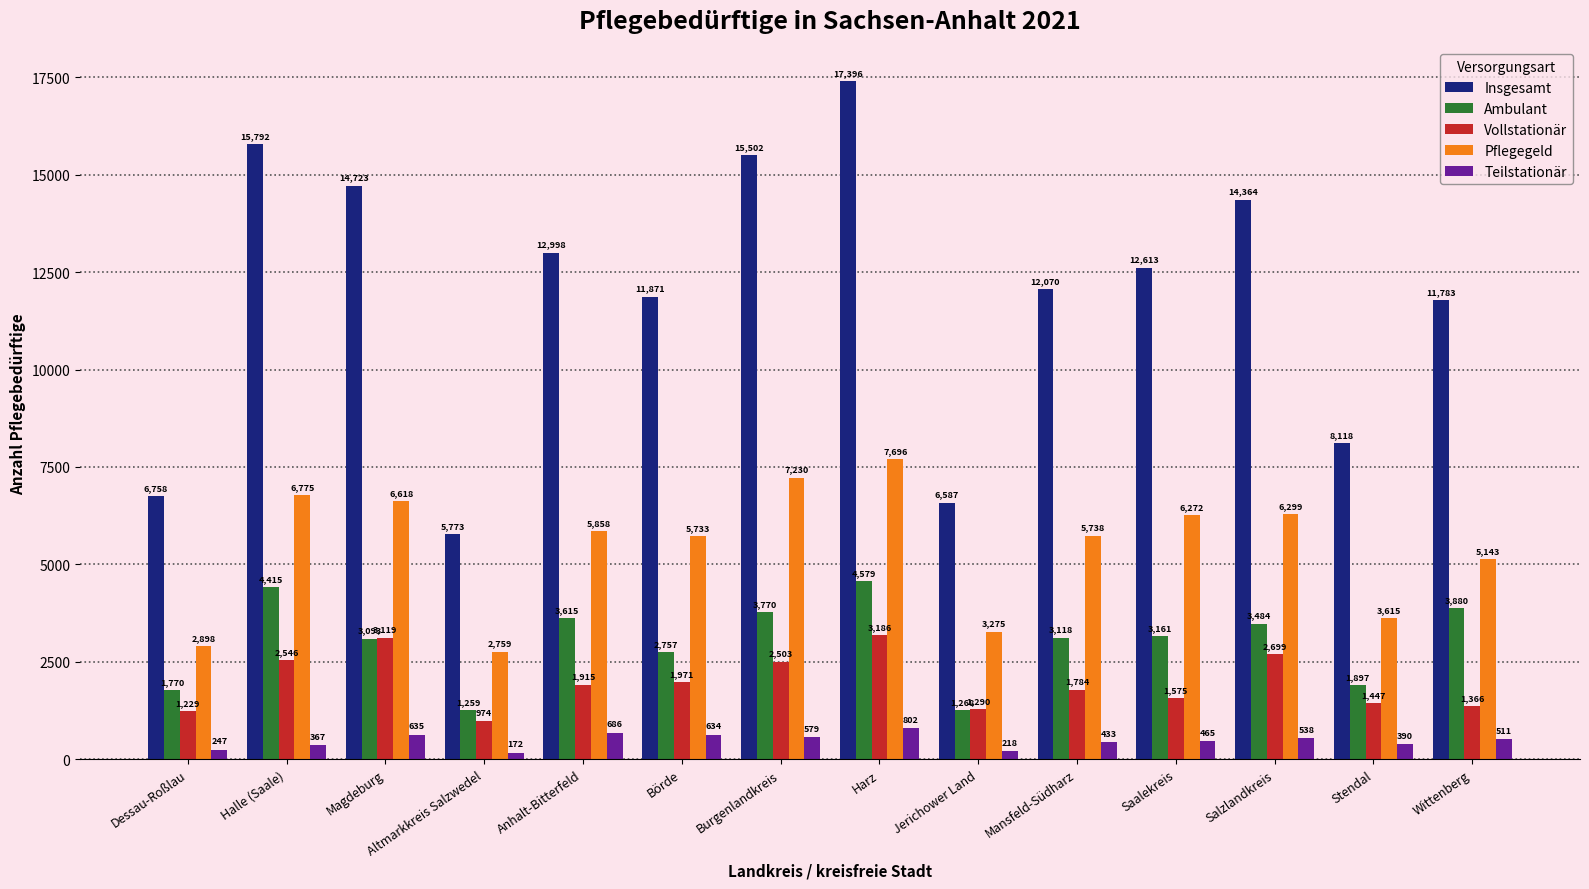

What are all the series names shown in the legend?

Insgesamt, Ambulant, Vollstationär, Pflegegeld, Teilstationär